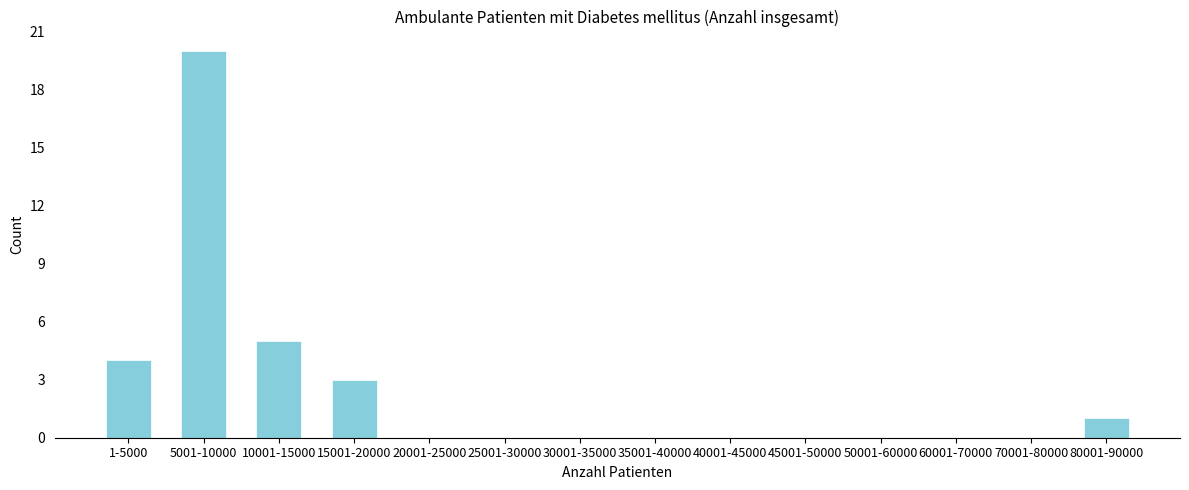

Reading left to right, list all the values displayed in this chart.

1-5000=4	5001-10000=20	10001-15000=5	15001-20000=3	20001-25000=0	25001-30000=0	30001-35000=0	35001-40000=0	40001-45000=0	45001-50000=0	50001-60000=0	60001-70000=0	70001-80000=0	80001-90000=1